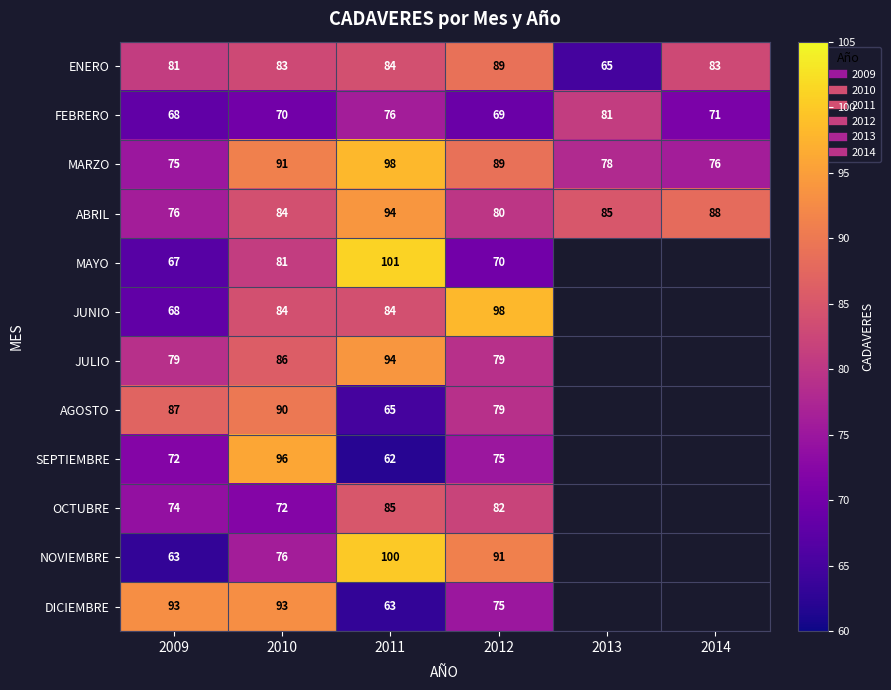

At 2012, list the series in order from smallest to largest.

FEBRERO, MAYO, SEPTIEMBRE, DICIEMBRE, JULIO, AGOSTO, ABRIL, OCTUBRE, ENERO, MARZO, NOVIEMBRE, JUNIO